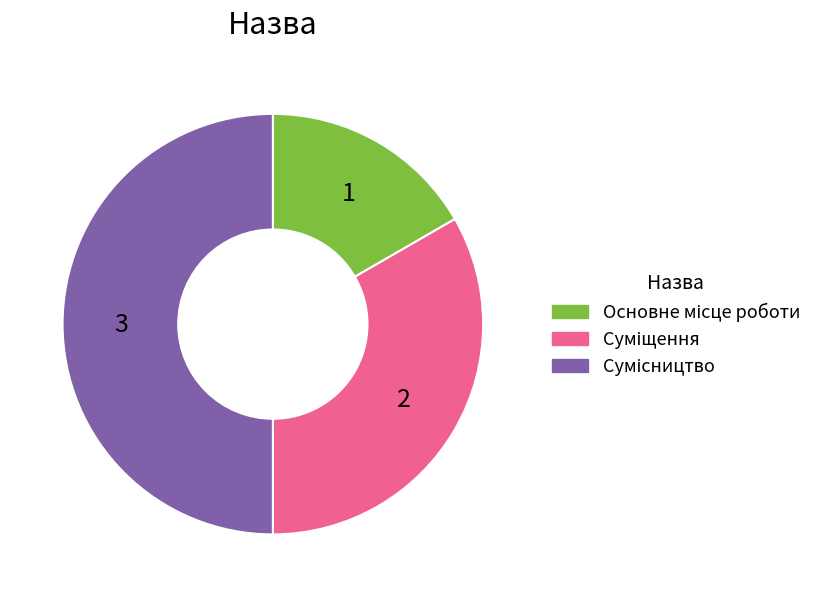

Count the number of slices in the pie.

3